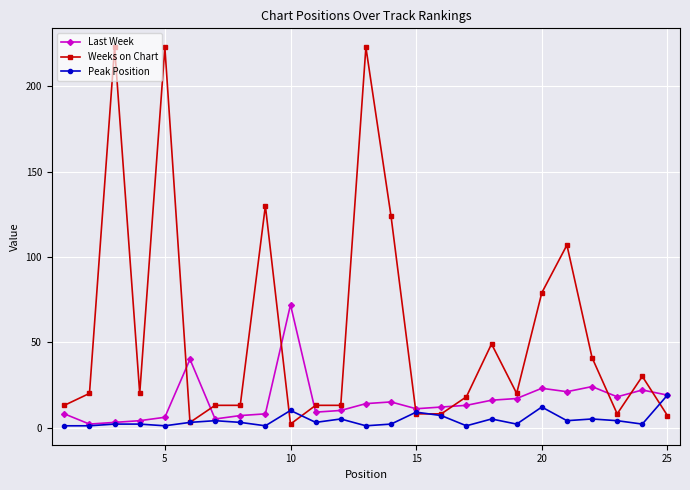

List the series in order of their overall mean, lowest first.

Peak Position, Last Week, Weeks on Chart